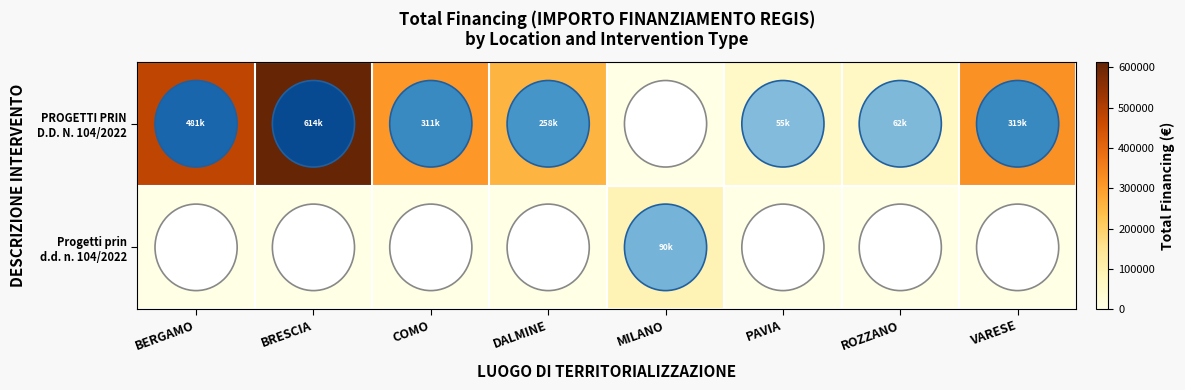

Between VARESE and DALMINE, which is larger?

VARESE